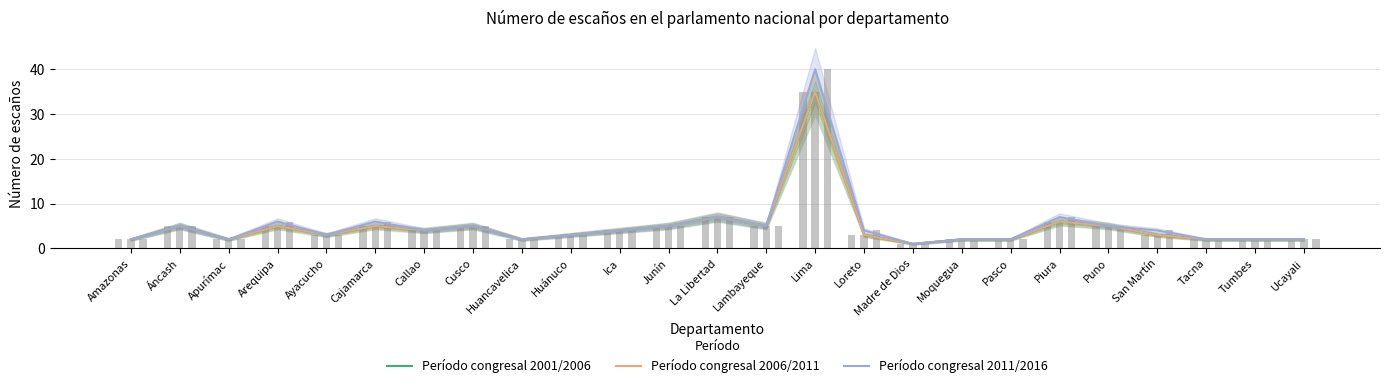

Where is Período congresal 2011/2016 nearest to the value 20?

La Libertad